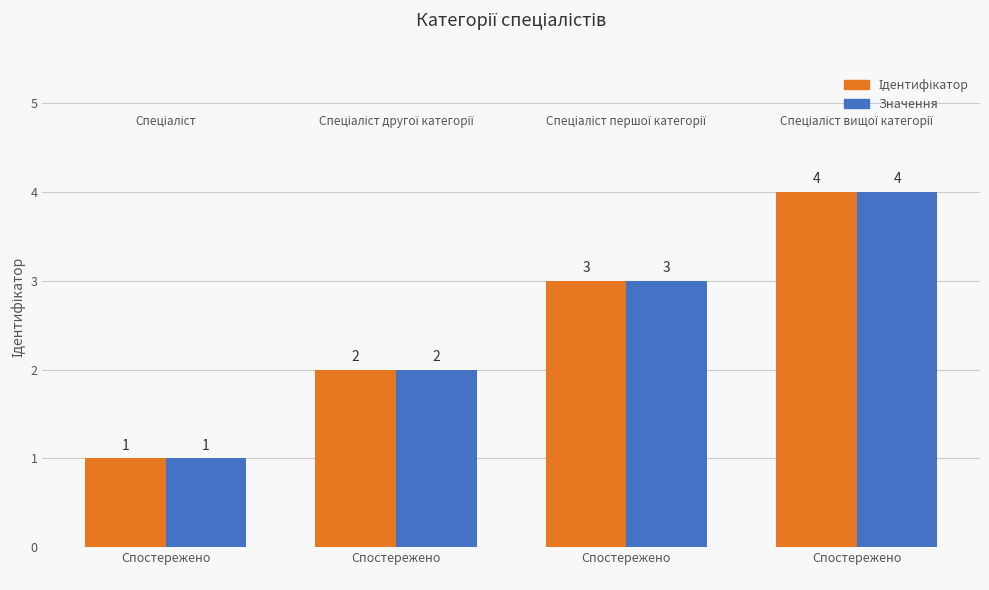

How many bars are there in total?

8